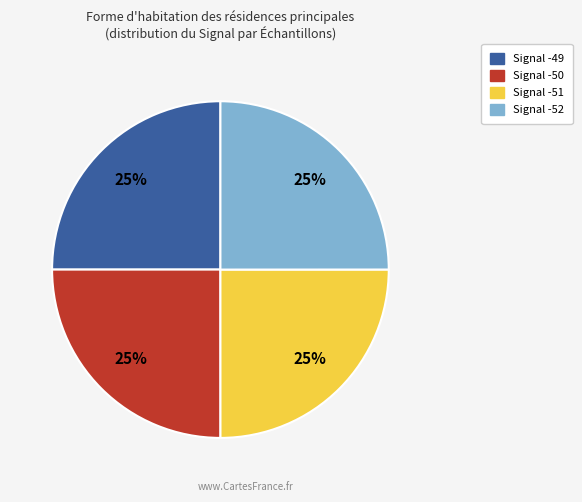

The Signal -52 slice represents 12% of the pie. True or false?

False